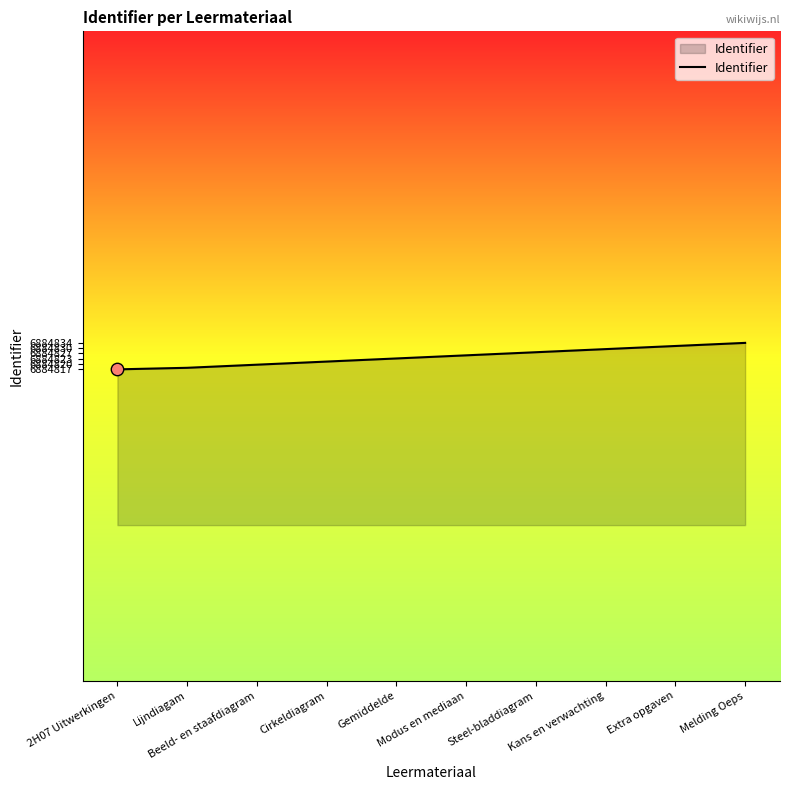

Between Melding Oeps and 2H07 Uitwerkingen, which is larger?

Melding Oeps